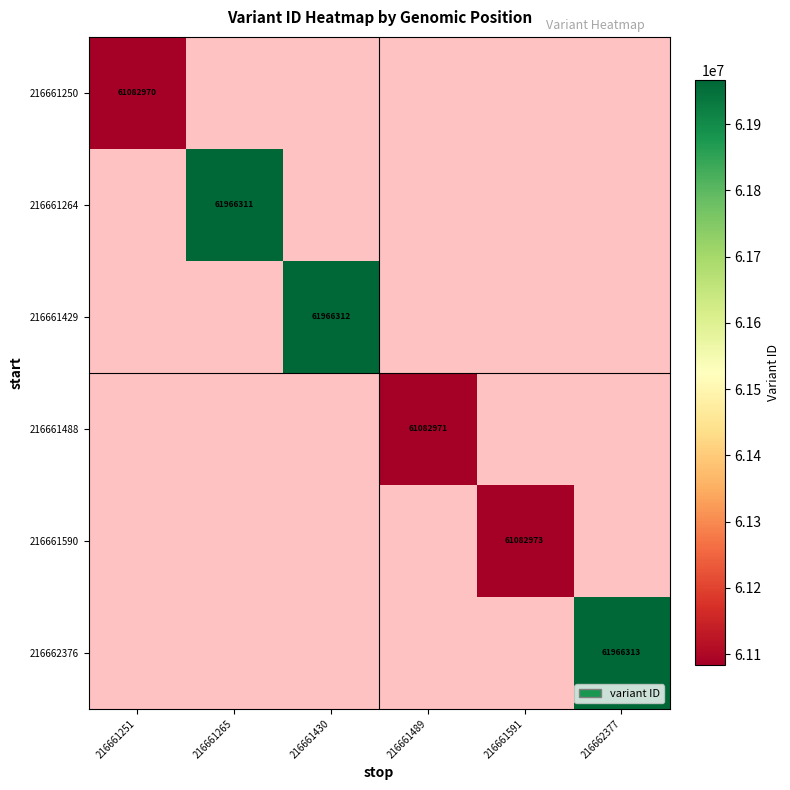

The 216661488 series shows 61082971 at 216661489. True or false?

True